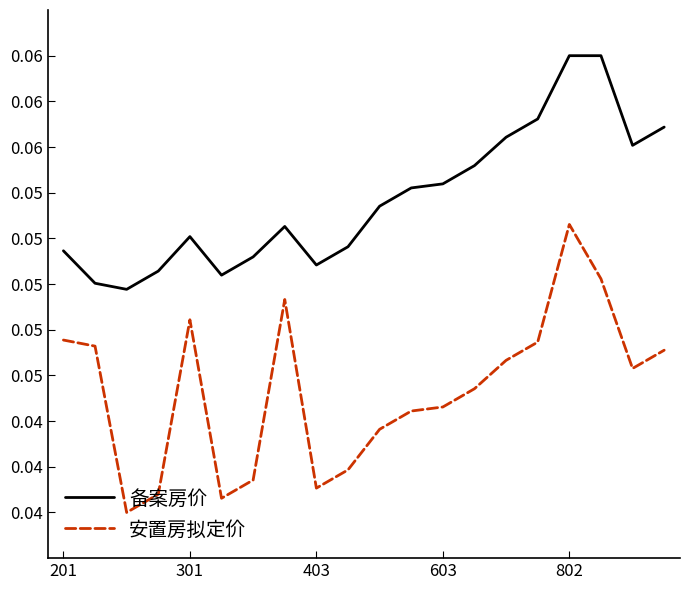

At which category is the sum across all series the highest?

802